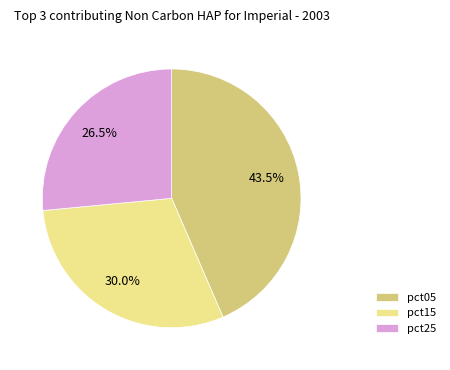

Rank the categories by value from highest to lowest.

pct05, pct15, pct25